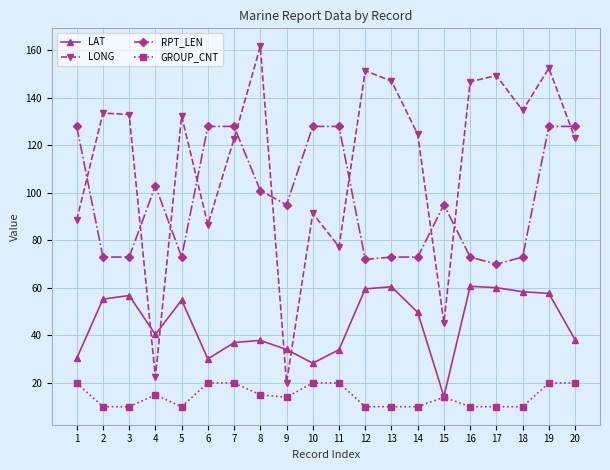

At which category does RPT_LEN reach its first local peak?

4